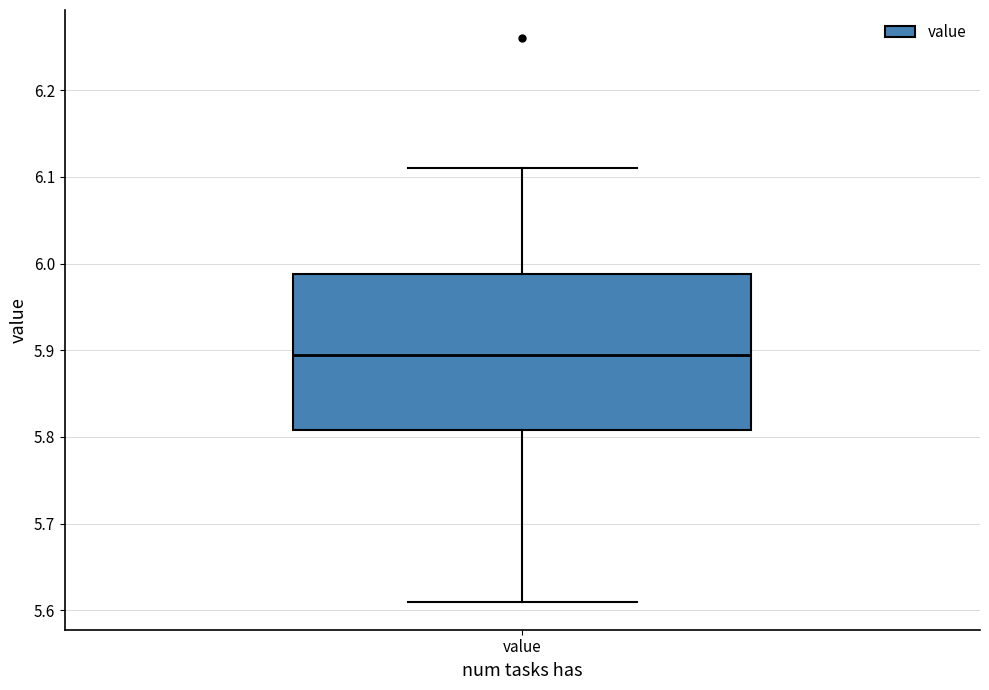

Read this box plot against the y-axis: the position of the median line, the range covered by the box, and the ends of both whiskers. The values are not printed on the chart, so give them approximately, as read against the axis.

median 5.90, box 5.81 to 5.99, whiskers 5.61 to 6.11